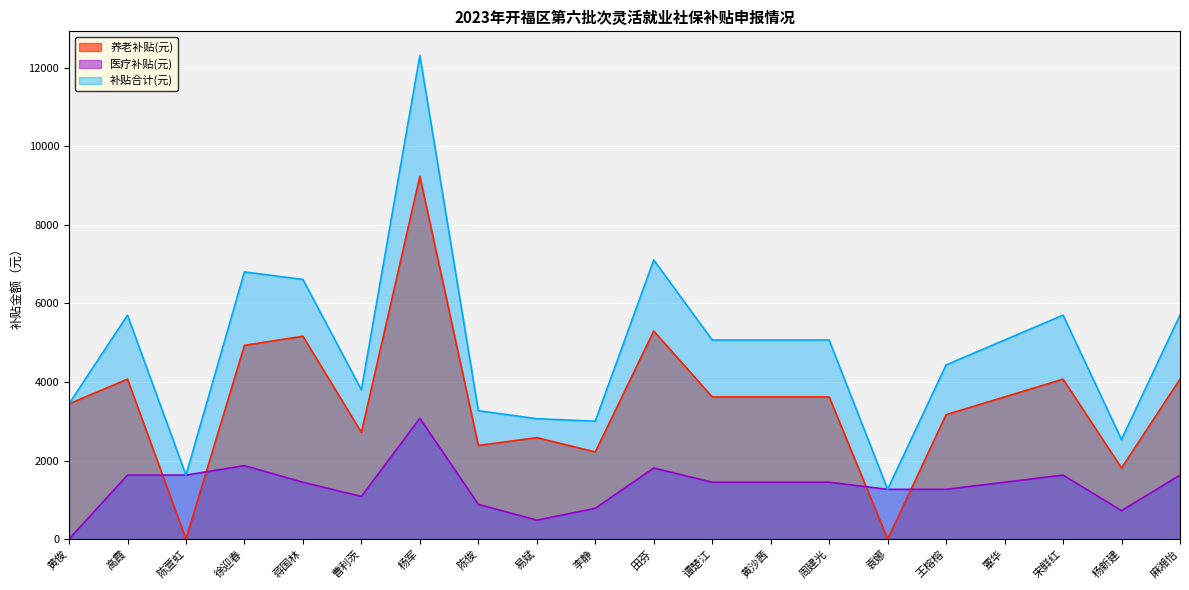

Reading right to left, list all the values displayed in this chart.

养老补贴(元): 麻湘怡=4071.6	杨新建=1809.6	宋鲜红=4071.6	覃华=3619.2	王榕榕=3166.8	袁娜=0.0	周建光=3619.2	黄沙茜=3619.2	谭楚江=3619.2	田芬=5296.3	李静=2217.8	易斌=2581.9	陈俊=2383.4	杨军=9235.4	曹利茨=2714.4	蒋国林=5163.8	徐迎春=4932.2	陈萱虹=0.0	高霞=4071.6	黄俊=3442.6
医疗补贴(元): 麻湘怡=1628.6	杨新建=723.8	宋鲜红=1628.6	覃华=1447.7	王榕榕=1266.7	袁娜=1266.7	周建光=1447.7	黄沙茜=1447.7	谭楚江=1447.7	田芬=1808.7	李静=783.9	易斌=482.0	陈俊=884.5	杨军=3074.5	曹利茨=1085.8	蒋国林=1445.9	徐迎春=1869.6	陈萱虹=1628.6	高霞=1628.6	黄俊=0.0
补贴合计(元): 麻湘怡=5700.2	杨新建=2533.4	宋鲜红=5700.2	覃华=5066.9	王榕榕=4433.5	袁娜=1266.7	周建光=5066.9	黄沙茜=5066.9	谭楚江=5066.9	田芬=7105.0	李静=3001.7	易斌=3063.9	陈俊=3267.9	杨军=12310.0	曹利茨=3800.2	蒋国林=6609.7	徐迎春=6801.9	陈萱虹=1628.6	高霞=5700.2	黄俊=3442.6